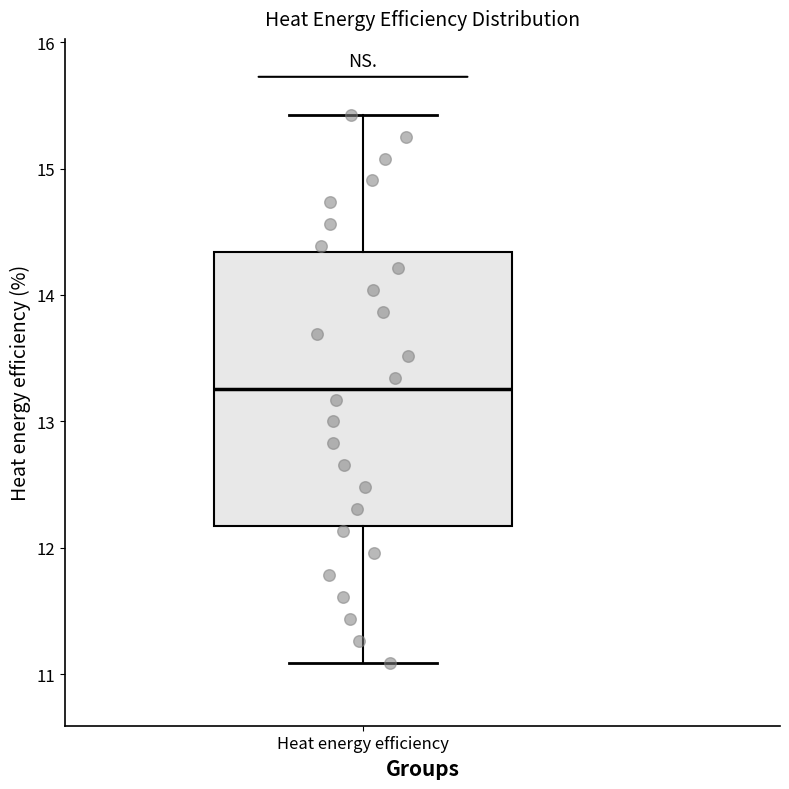

Read this box plot against the y-axis: the position of the median line, the range covered by the box, and the ends of both whiskers. The values are not printed on the chart, so give them approximately, as read against the axis.

median 13.3, box 12.2 to 14.3, whiskers 11.1 to 15.4